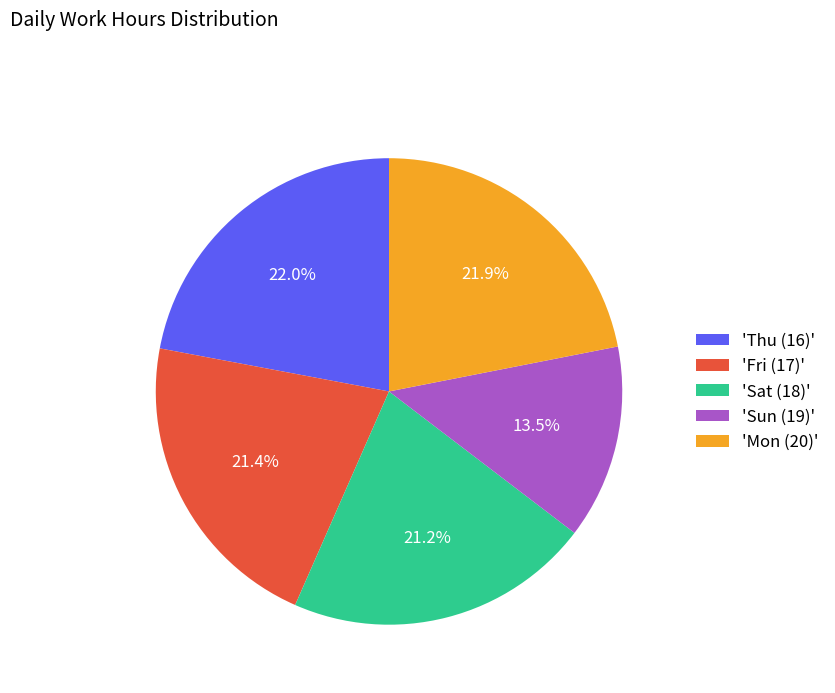

Count the number of slices in the pie.

5